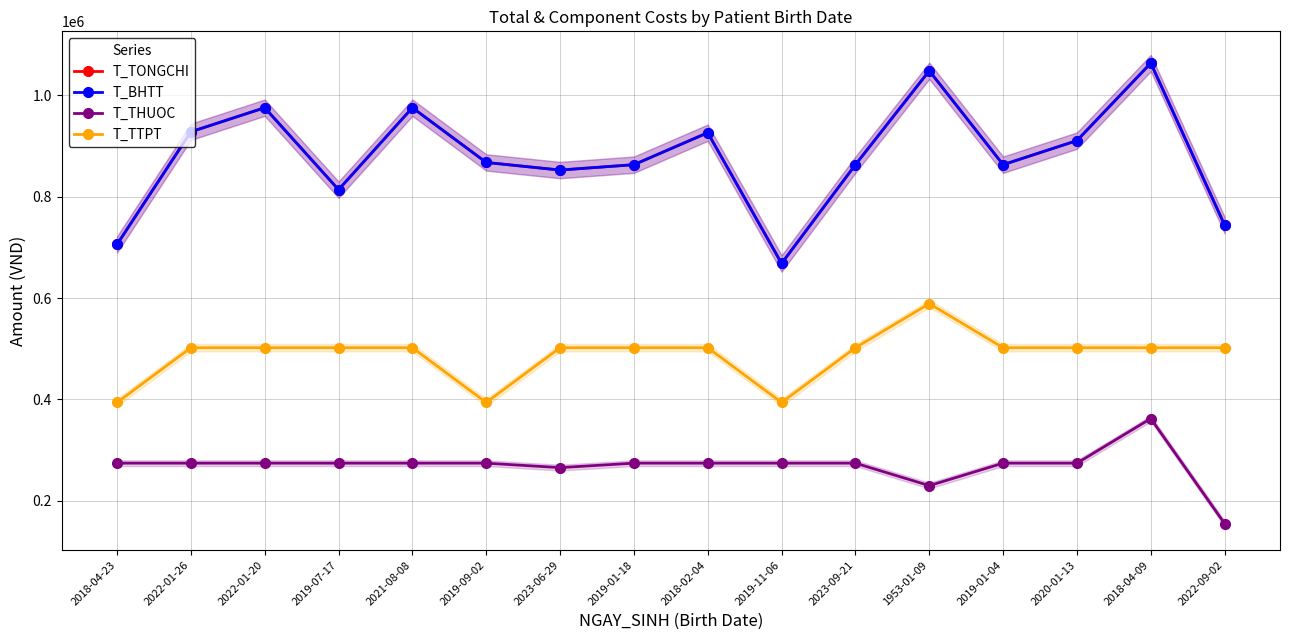

What is the difference between the second highest and minimum values in the T_TTPT series?

108000